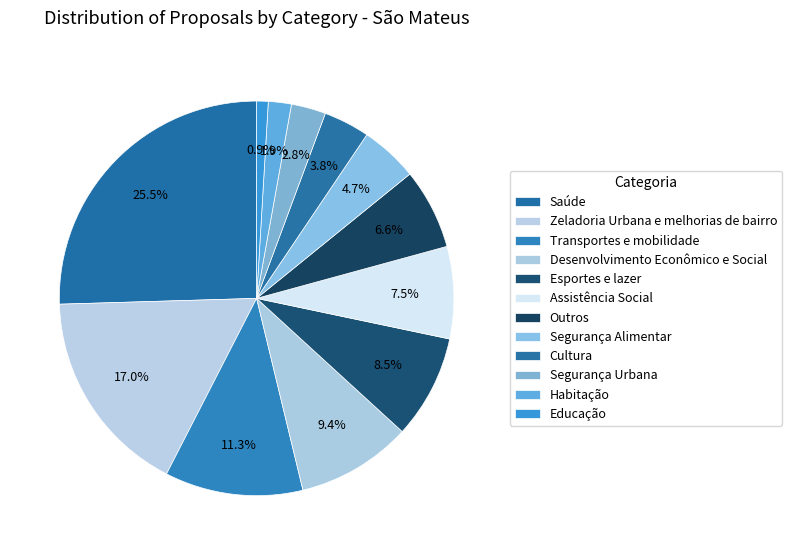

Which has a higher value, Segurança Alimentar or Transportes e mobilidade?

Transportes e mobilidade